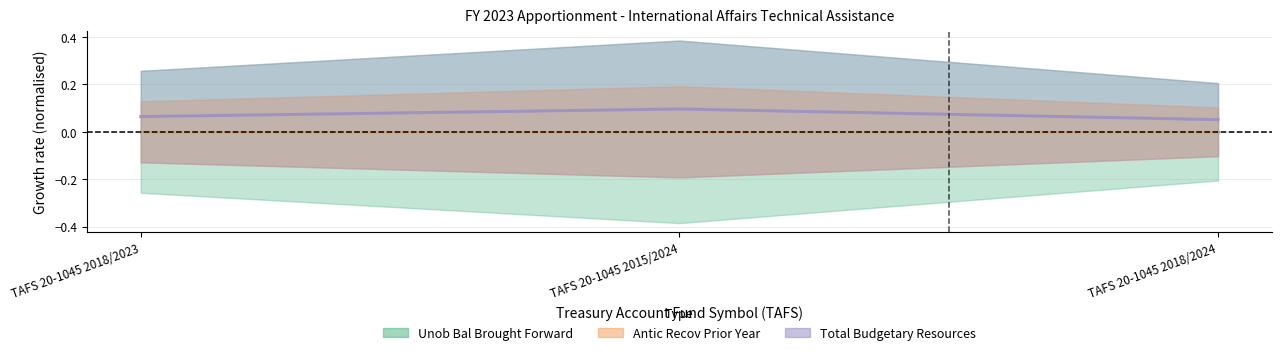

Is it true that Unob Bal Brought Forward equals 0.0 at TAFS 20-1045 2018/2023?

True